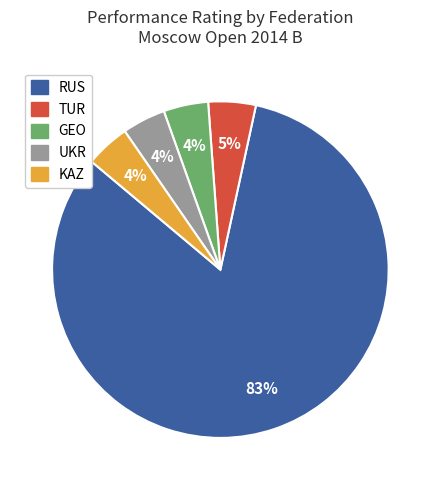

To the nearest percent, what is the average slice percentage?

20%